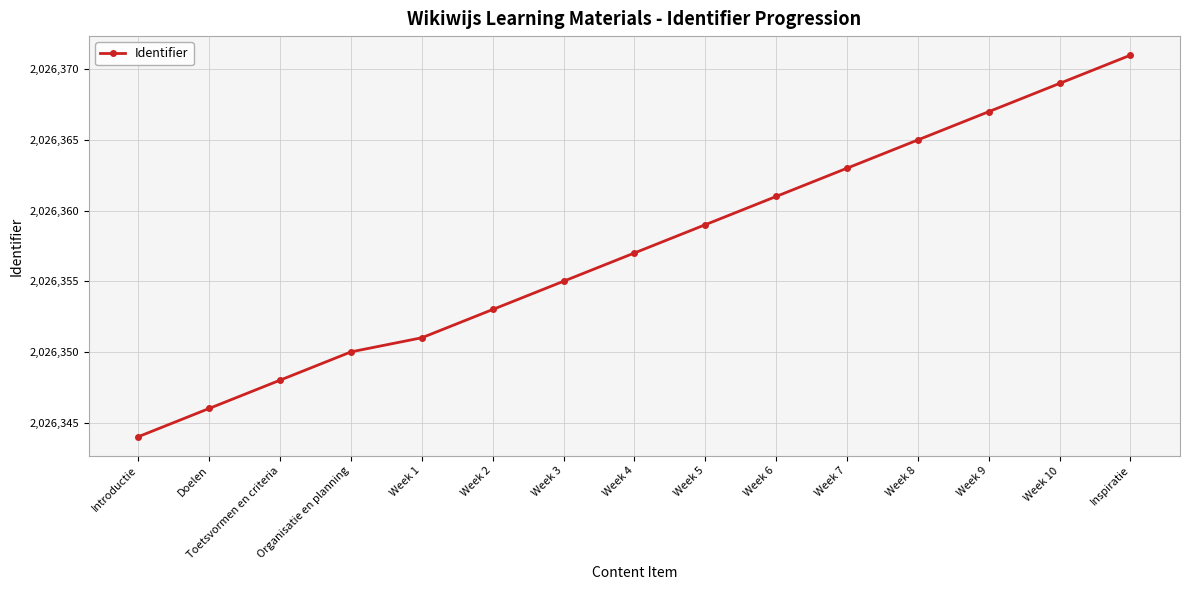

Rank the categories by value from lowest to highest.

Introductie, Doelen, Toetsvormen en criteria, Organisatie en planning, Week 1, Week 2, Week 3, Week 4, Week 5, Week 6, Week 7, Week 8, Week 9, Week 10, Inspiratie